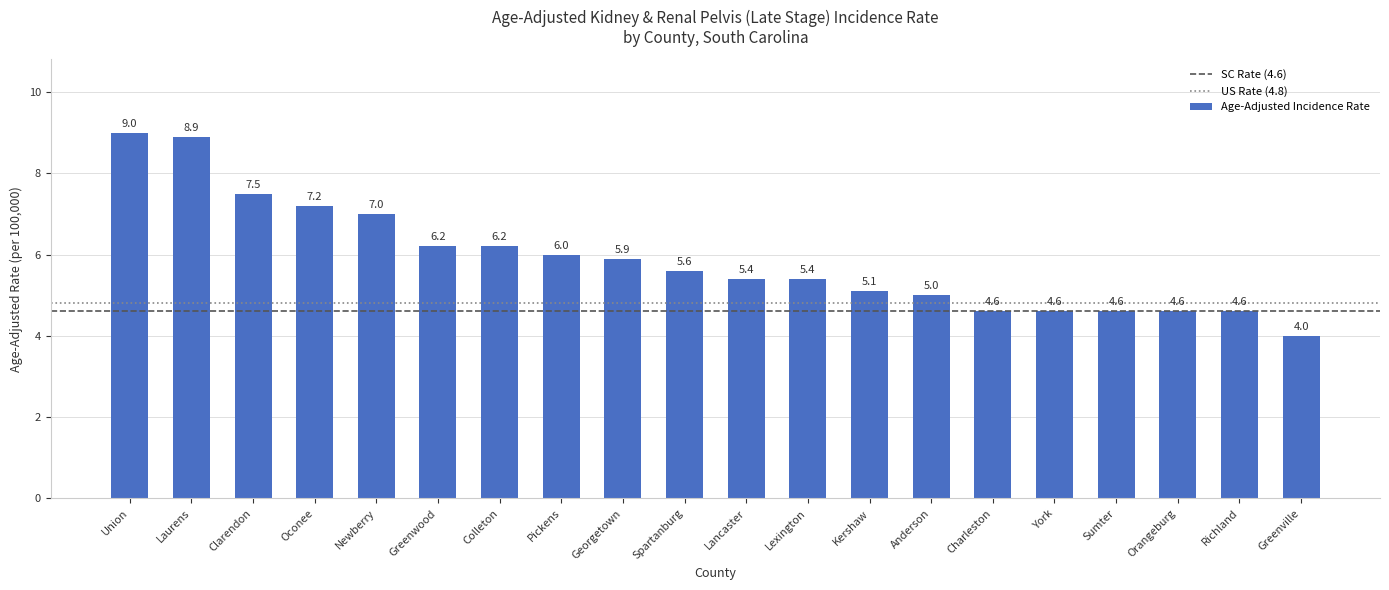

What is the label of the 15th bar from the right?

Greenwood